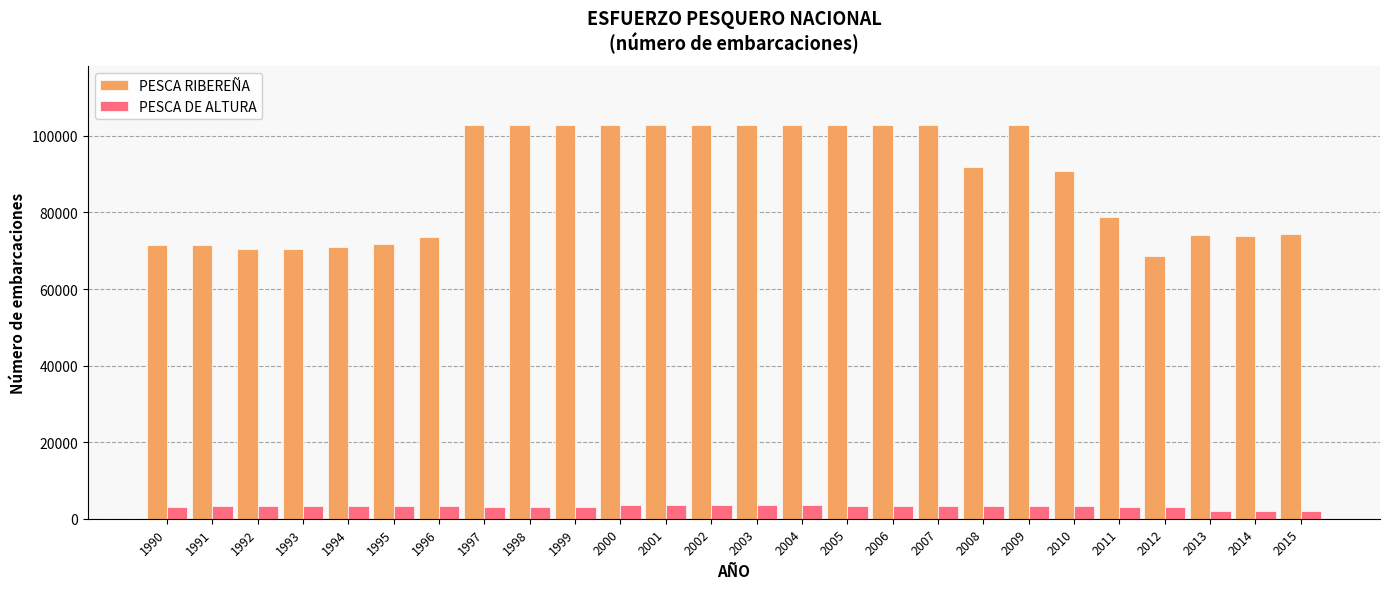

List the series in order of their overall mean, highest first.

PESCA RIBEREÑA, PESCA DE ALTURA